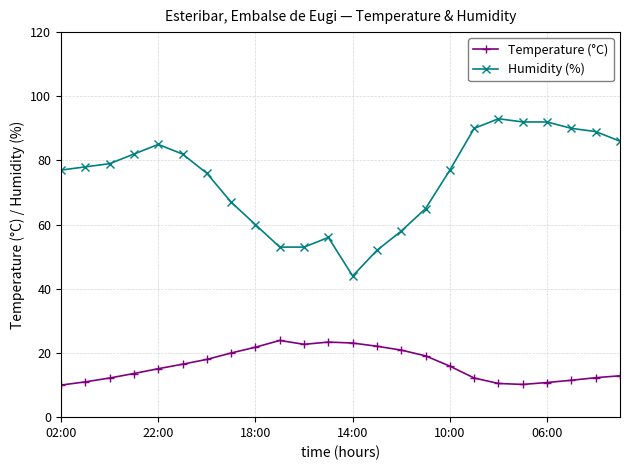

Which series has the largest range (max minus min)?

Humidity (%)